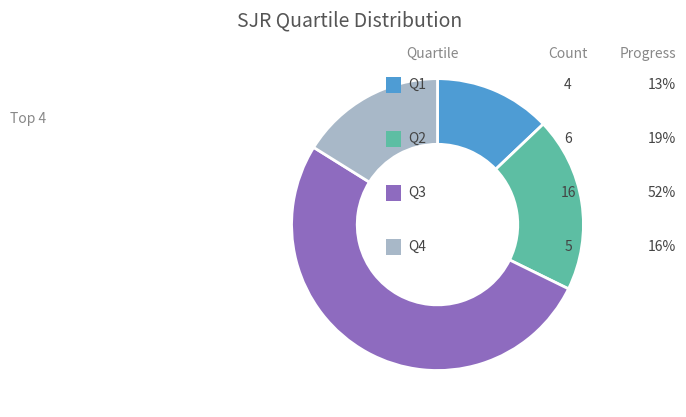

Is there any slice that represents more than half of the pie?

Yes